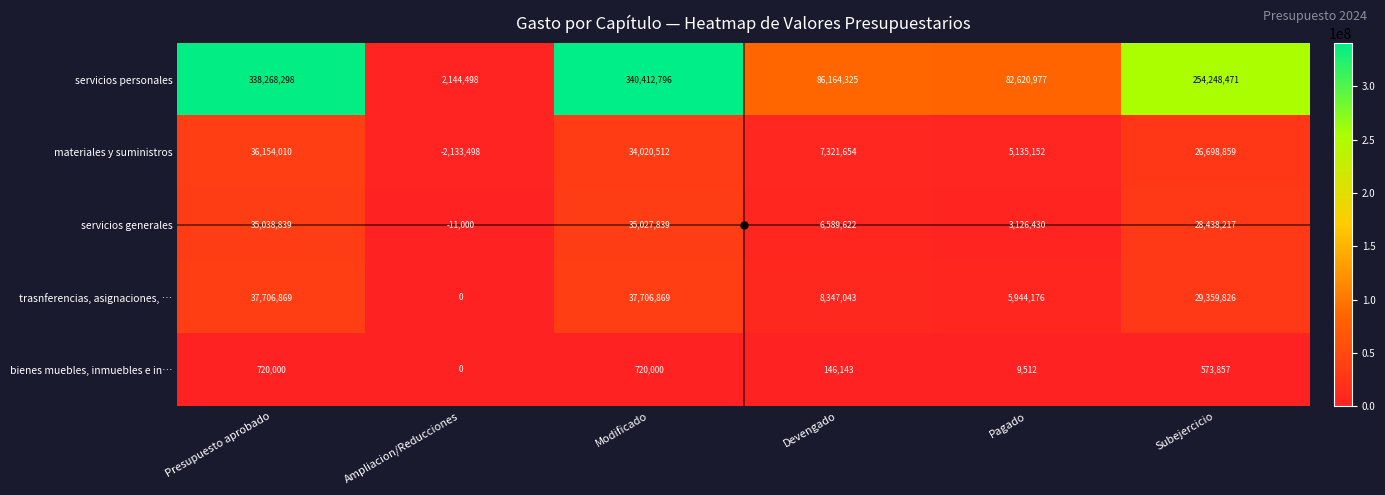

At which label is bienes muebles, inmuebles e in… closest to 360000?

Devengado